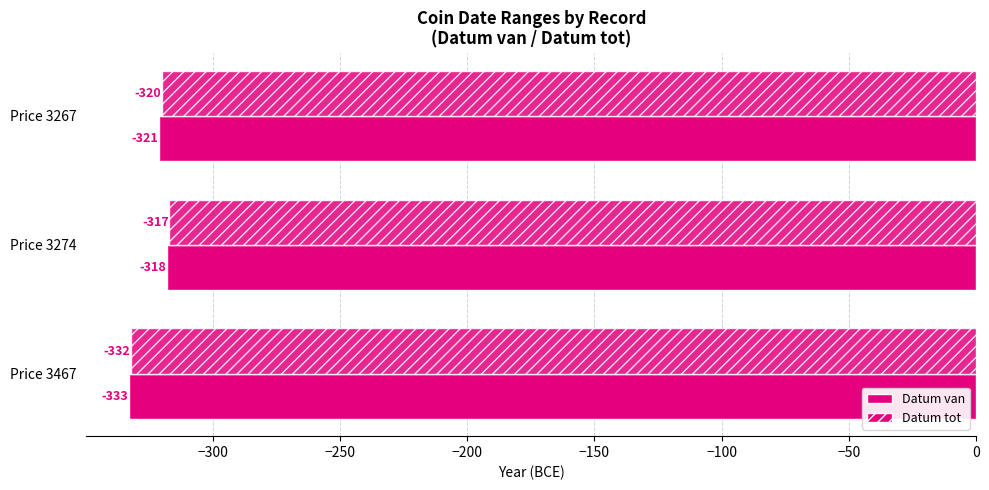

Rank the series by their maximum value, from lowest to highest.

Datum van, Datum tot